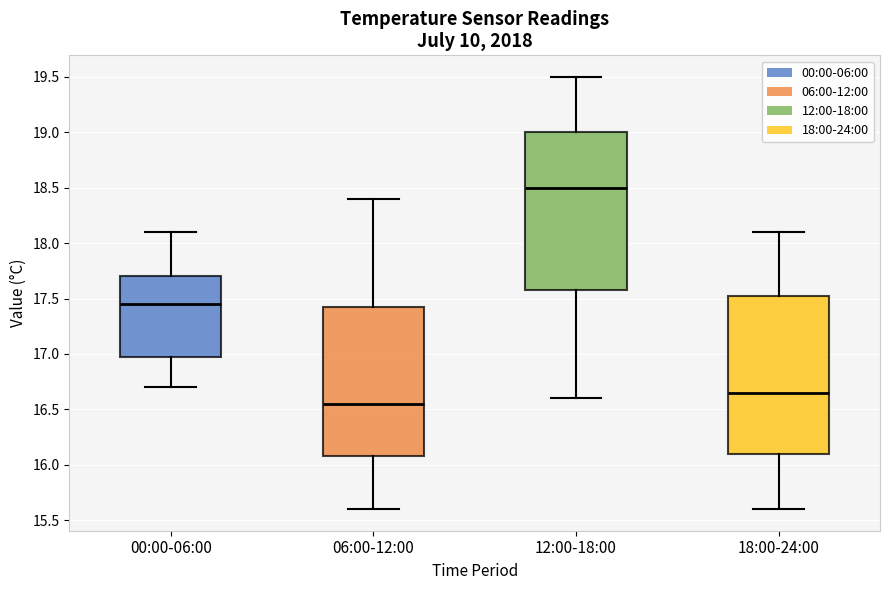

Reading left to right, read every box against the y-axis: the position of its median line, the range the box covers, and the ends of its whiskers. The values are not printed on the chart, so give them approximately, as read against the axis.

00:00-06:00: median 17.45, box 17.00 to 17.70, whiskers 16.70 to 18.10
06:00-12:00: median 16.55, box 16.10 to 17.45, whiskers 15.60 to 18.40
12:00-18:00: median 18.50, box 17.60 to 19.00, whiskers 16.60 to 19.50
18:00-24:00: median 16.65, box 16.10 to 17.55, whiskers 15.60 to 18.10